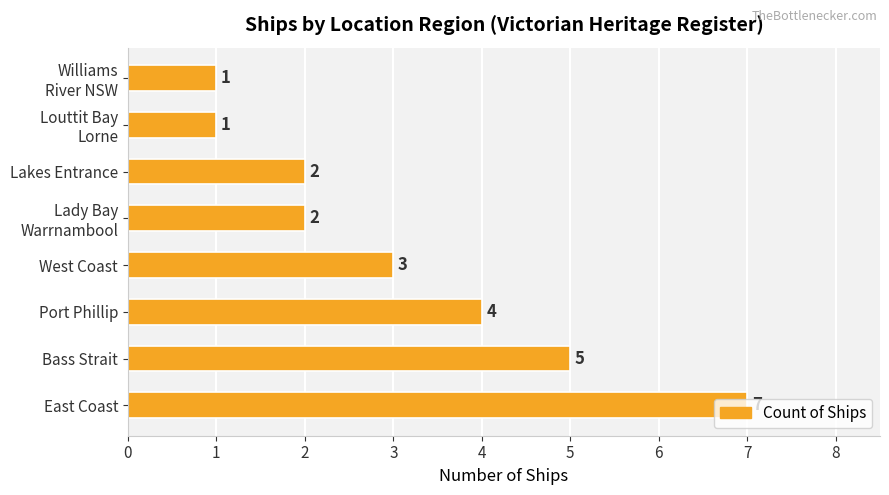

Does the chart contain stacked bars?

No